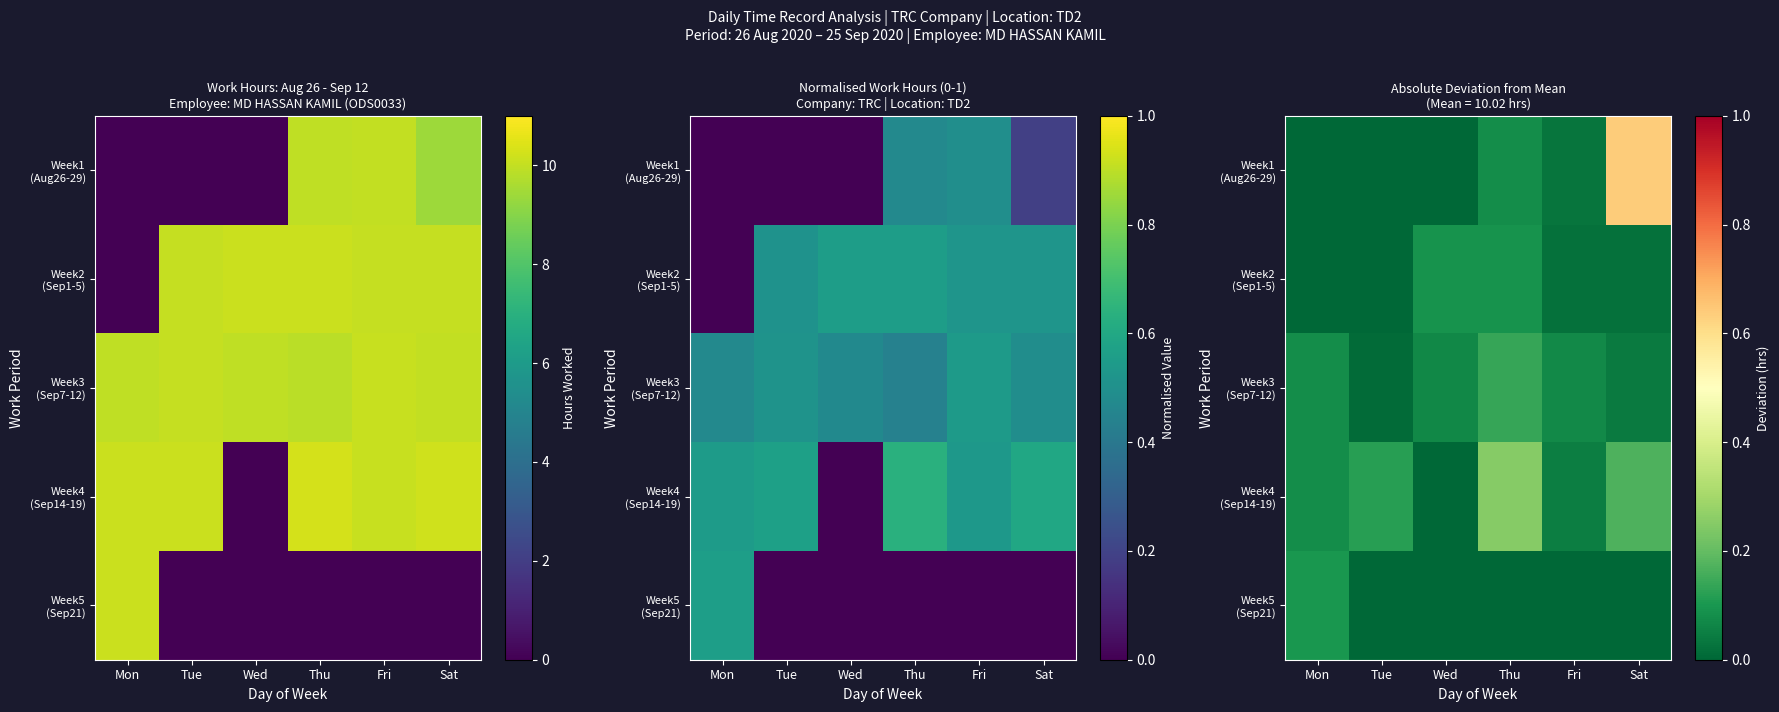

True or false: Week4 (Sep14-19) has a value of 0.1 at Fri.

True